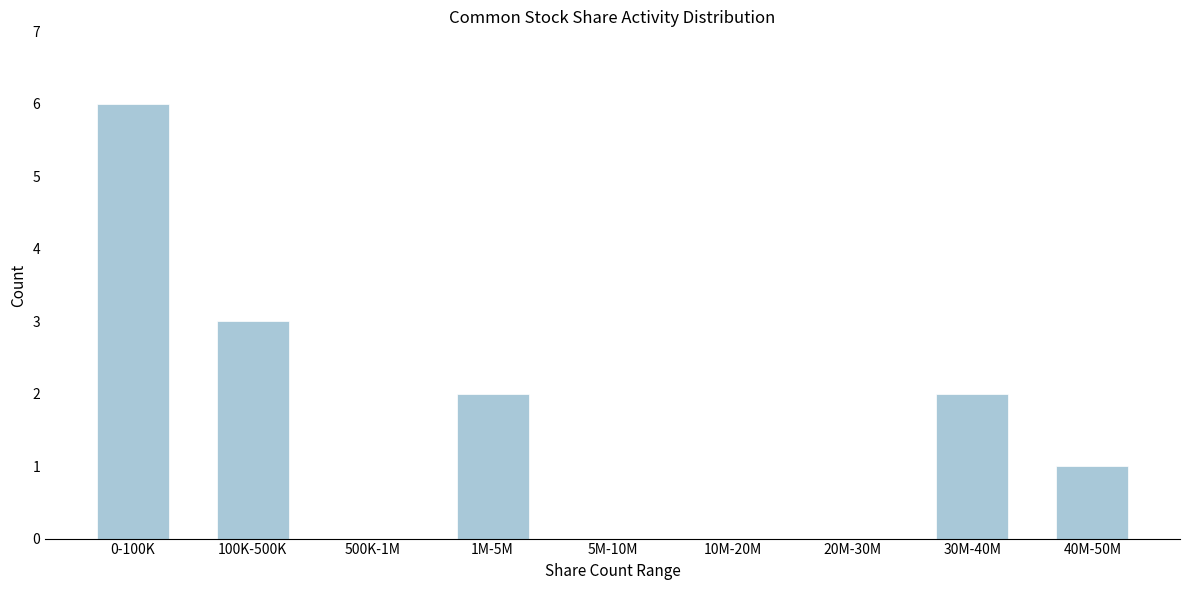

Reading left to right, transcribe all the data shown in this chart.

0-100K=6	100K-500K=3	500K-1M=0	1M-5M=2	5M-10M=0	10M-20M=0	20M-30M=0	30M-40M=2	40M-50M=1